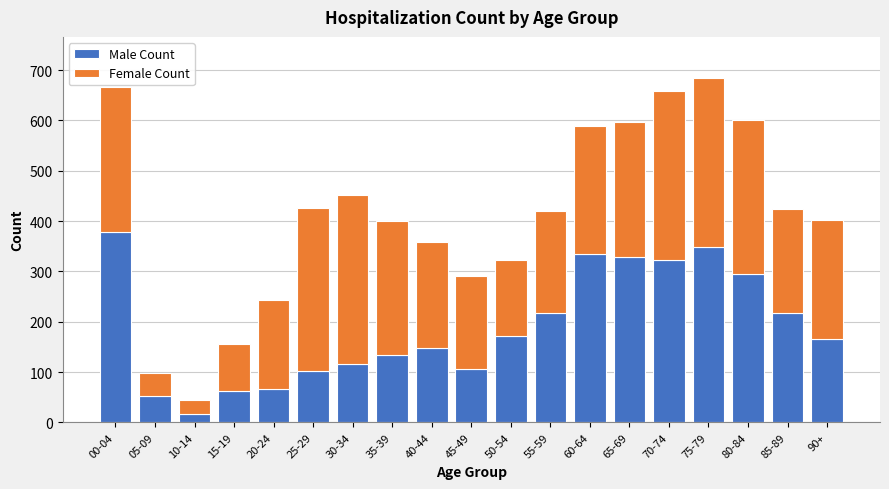

What is the difference between the maximum and second lowest values in the Male Count series?

326